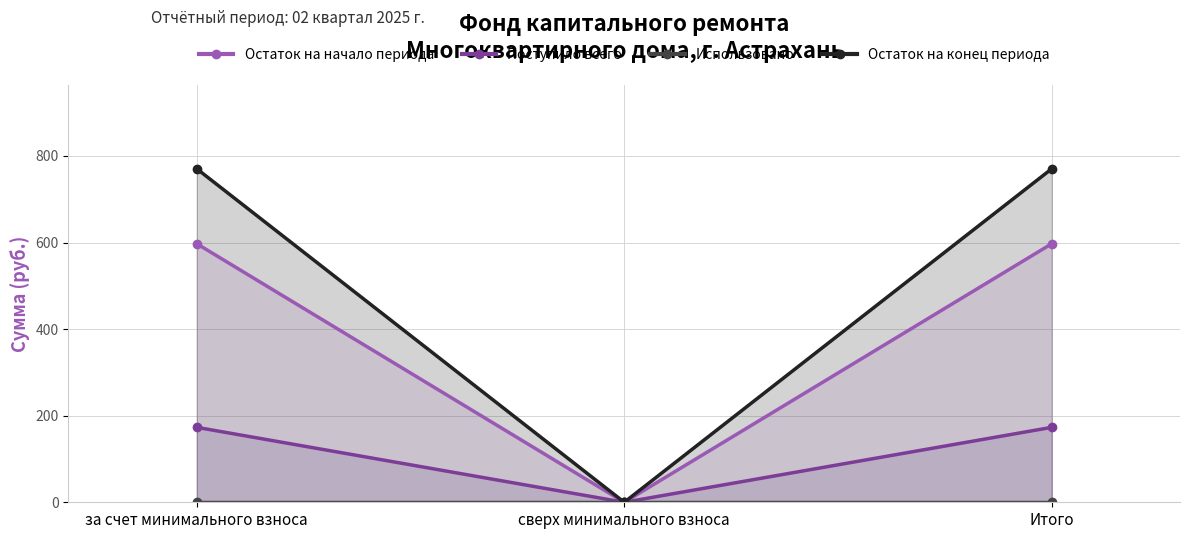

What are all the series names shown in the legend?

Остаток на начало периода, Поступило всего, Использовано, Остаток на конец периода